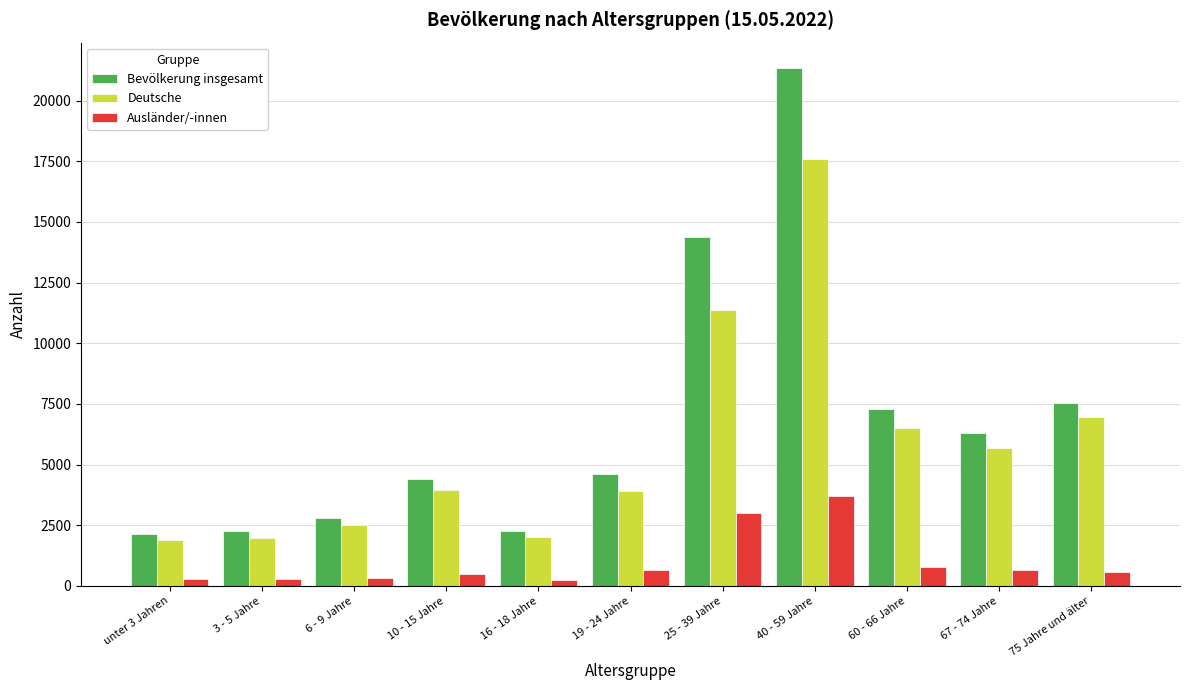

At which label does Ausländer/-innen reach its peak?

40 - 59 Jahre